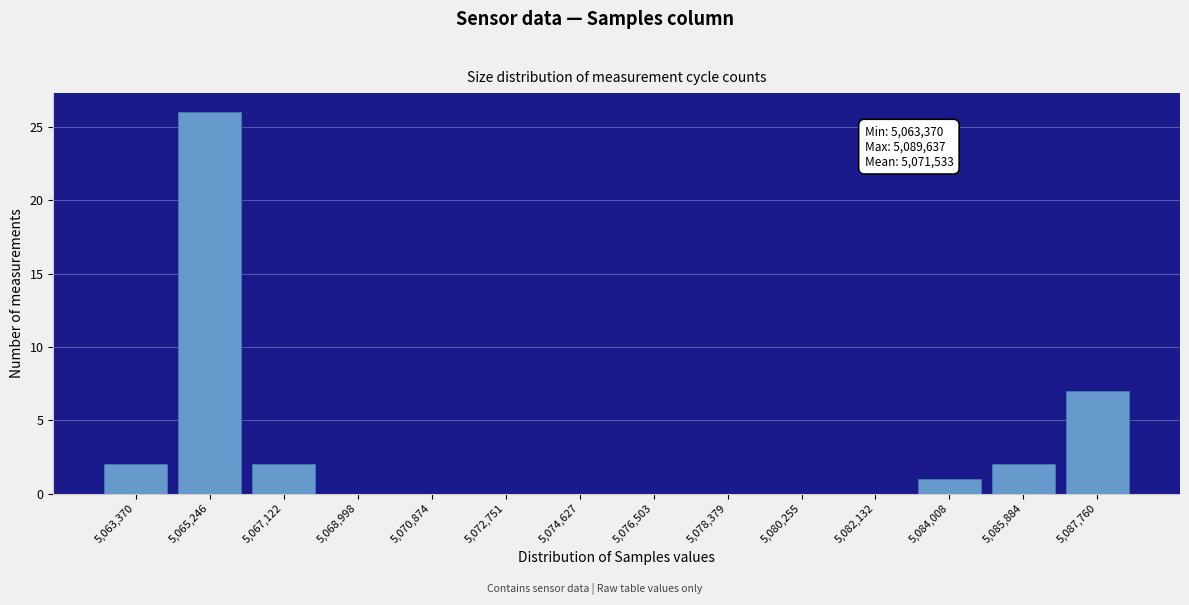

Reading right to left, what are all the values shown in this chart?

5,087,760=7	5,085,884=2	5,084,008=1	5,082,132=0	5,080,255=0	5,078,379=0	5,076,503=0	5,074,627=0	5,072,751=0	5,070,874=0	5,068,998=0	5,067,122=2	5,065,246=26	5,063,370=2